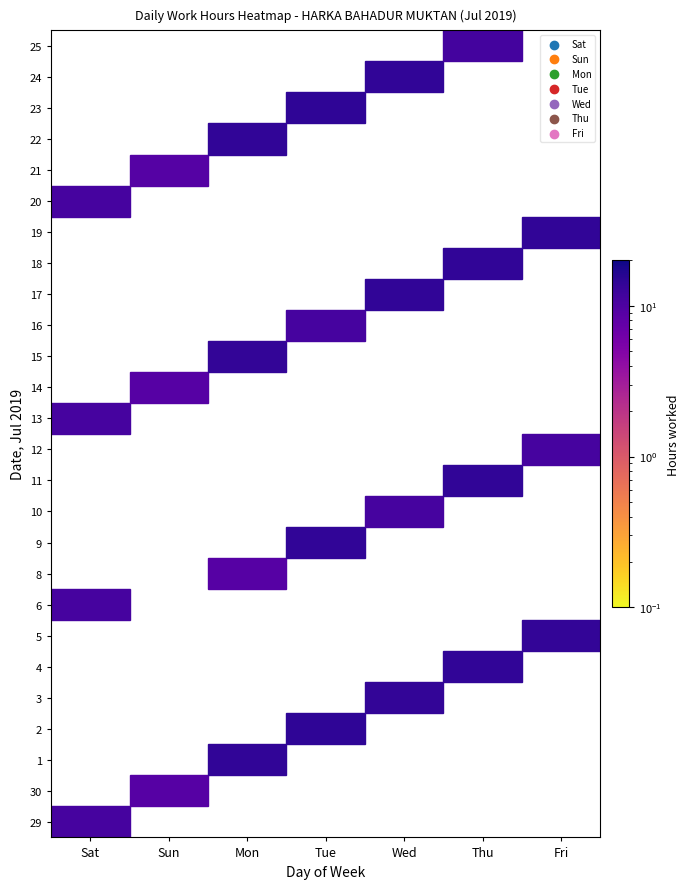

Reading right to left, extract all data points from this chart.

29: 0.0	0.0	0.0	0.0	0.0	0.0	11.1
30: 0.0	0.0	0.0	0.0	0.0	9.1	0.0
1: 0.0	0.0	0.0	0.0	14.1	0.0	0.0
2: 0.0	0.0	0.0	14.4	0.0	0.0	0.0
3: 0.0	0.0	14.0	0.0	0.0	0.0	0.0
4: 0.0	14.3	0.0	0.0	0.0	0.0	0.0
5: 14.0	0.0	0.0	0.0	0.0	0.0	0.0
6: 0.0	0.0	0.0	0.0	0.0	0.0	11.1
8: 0.0	0.0	0.0	0.0	9.0	0.0	0.0
9: 0.0	0.0	0.0	14.3	0.0	0.0	0.0
10: 0.0	0.0	11.2	0.0	0.0	0.0	0.0
11: 0.0	14.3	0.0	0.0	0.0	0.0	0.0
12: 11.2	0.0	0.0	0.0	0.0	0.0	0.0
13: 0.0	0.0	0.0	0.0	0.0	0.0	11.2
14: 0.0	0.0	0.0	0.0	0.0	9.1	0.0
15: 0.0	0.0	0.0	0.0	14.0	0.0	0.0
16: 0.0	0.0	0.0	11.1	0.0	0.0	0.0
17: 0.0	0.0	14.2	0.0	0.0	0.0	0.0
18: 0.0	14.4	0.0	0.0	0.0	0.0	0.0
19: 14.2	0.0	0.0	0.0	0.0	0.0	0.0
20: 0.0	0.0	0.0	0.0	0.0	0.0	11.1
21: 0.0	0.0	0.0	0.0	0.0	9.2	0.0
22: 0.0	0.0	0.0	0.0	14.2	0.0	0.0
23: 0.0	0.0	0.0	14.4	0.0	0.0	0.0
24: 0.0	0.0	14.3	0.0	0.0	0.0	0.0
25: 0.0	11.3	0.0	0.0	0.0	0.0	0.0